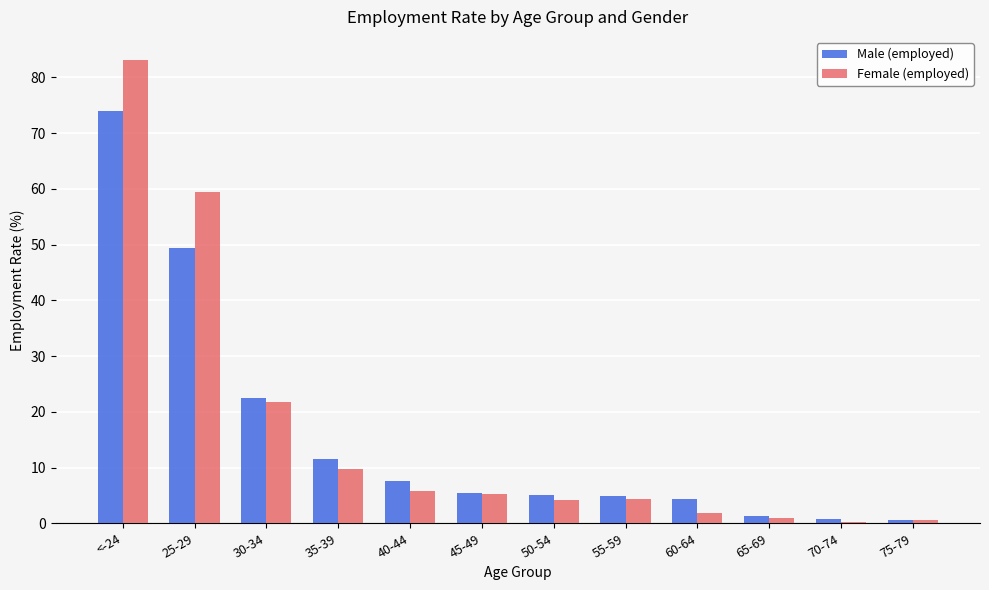

Is the value of Male (employed) at 25-29 greater than the value of Female (employed) at 35-39?

Yes